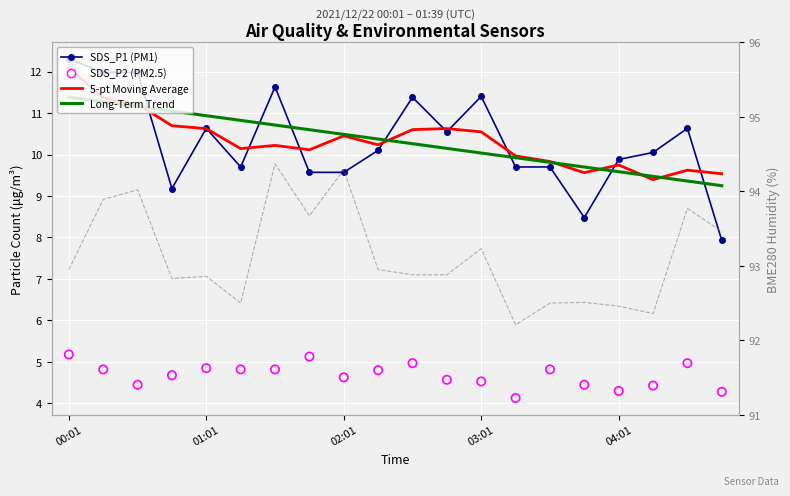

Is the value of BME280 Humidity (%) at 11 greater than the value of Long-Term Trend at 01:01?

Yes